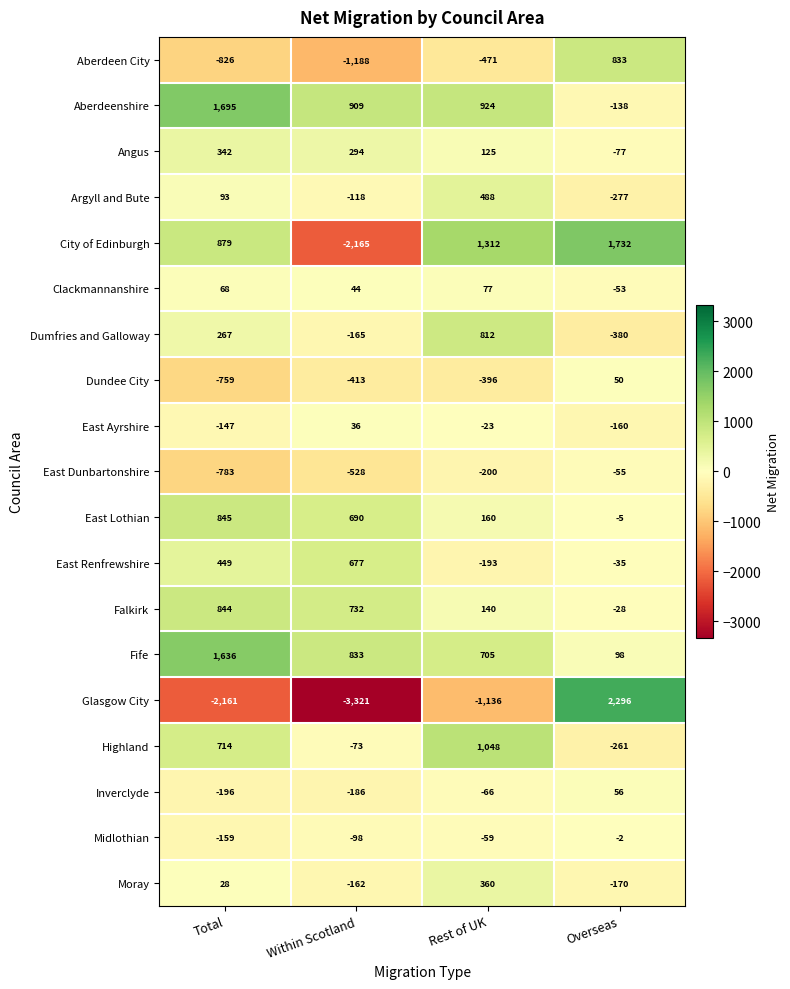

At which label is East Renfrewshire closest to 242?

Total